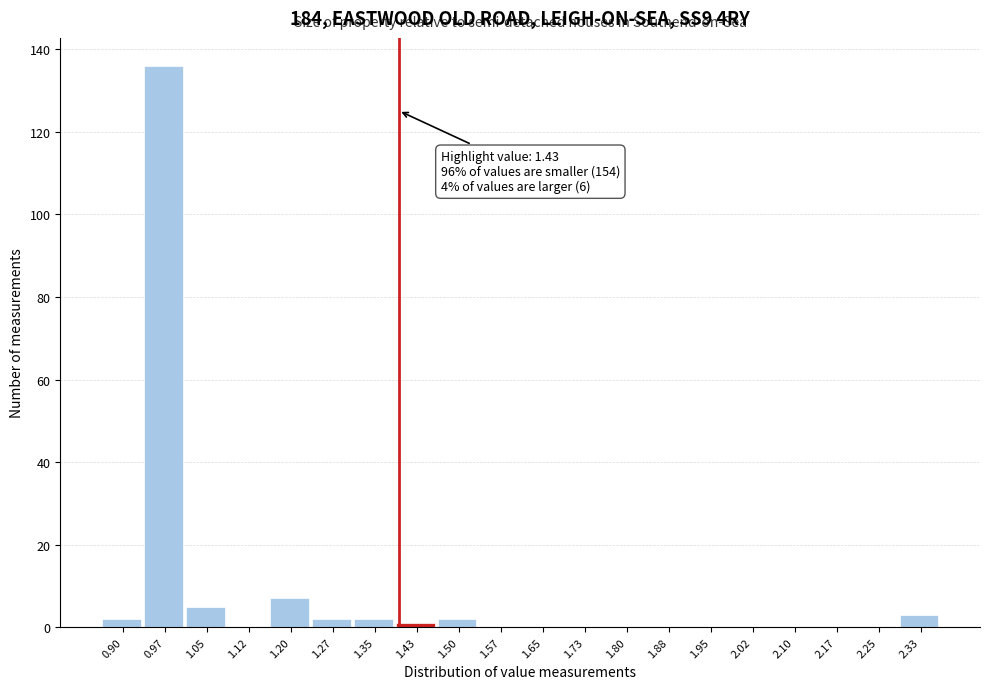

Reading left to right, transcribe all the data shown in this chart.

0.90=2	0.97=136	1.05=5	1.12=0	1.20=7	1.27=2	1.35=2	1.43=1	1.50=2	1.57=0	1.65=0	1.73=0	1.80=0	1.88=0	1.95=0	2.02=0	2.10=0	2.17=0	2.25=0	2.33=3